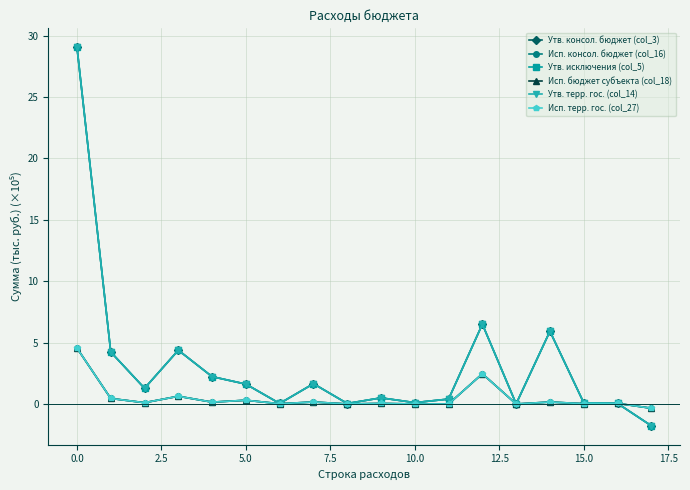

True or false: Утв. терр. гос. (col_14) and Утв. исключения (col_5) cross at least once.

False